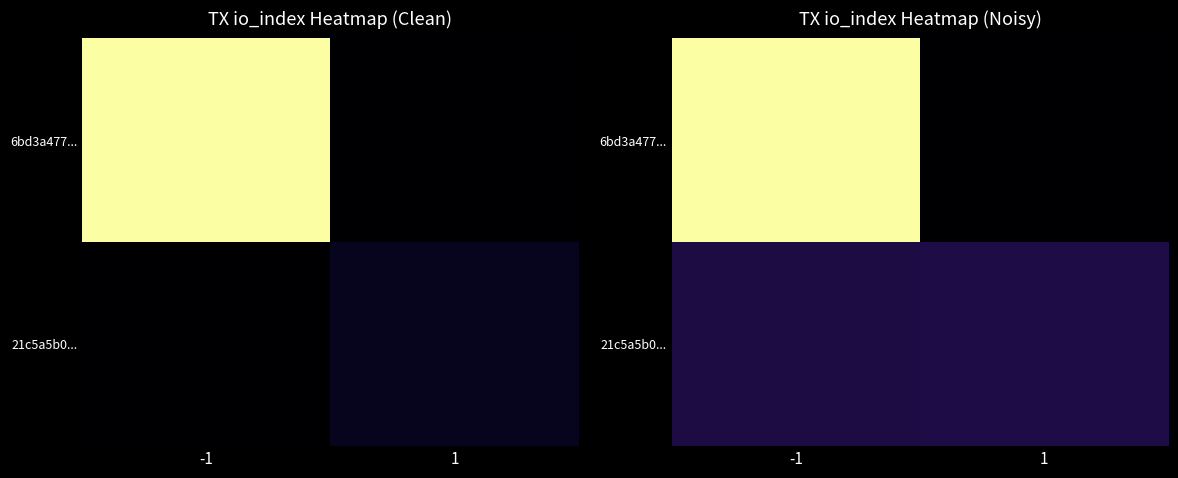

True or false: 6bd3a477... has a value of 23.4 at -1.

True